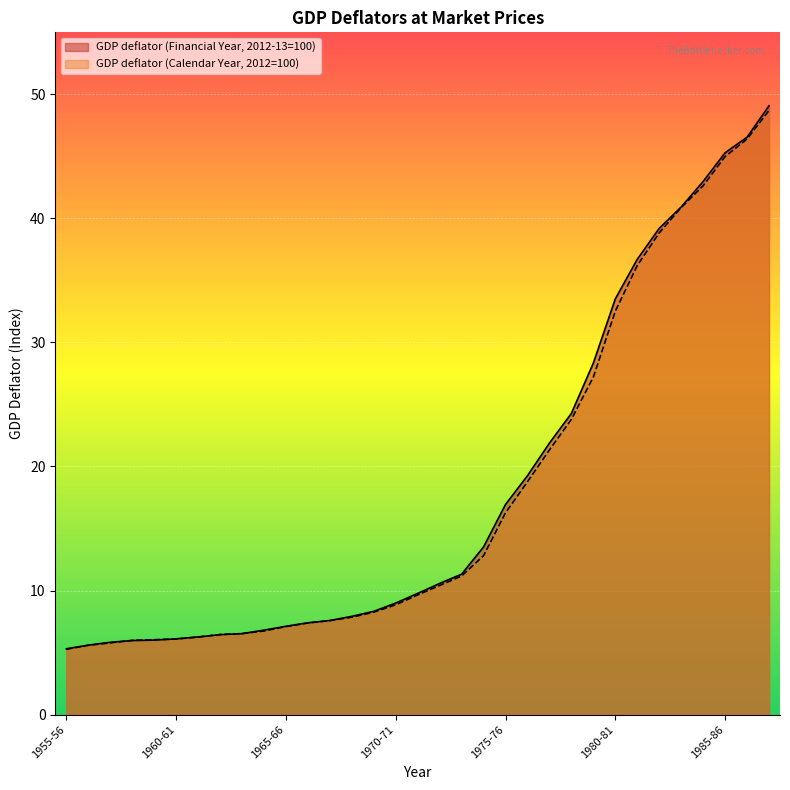

What is the minimum value for GDP deflator (Calendar Year, 2012=100)?

5.3